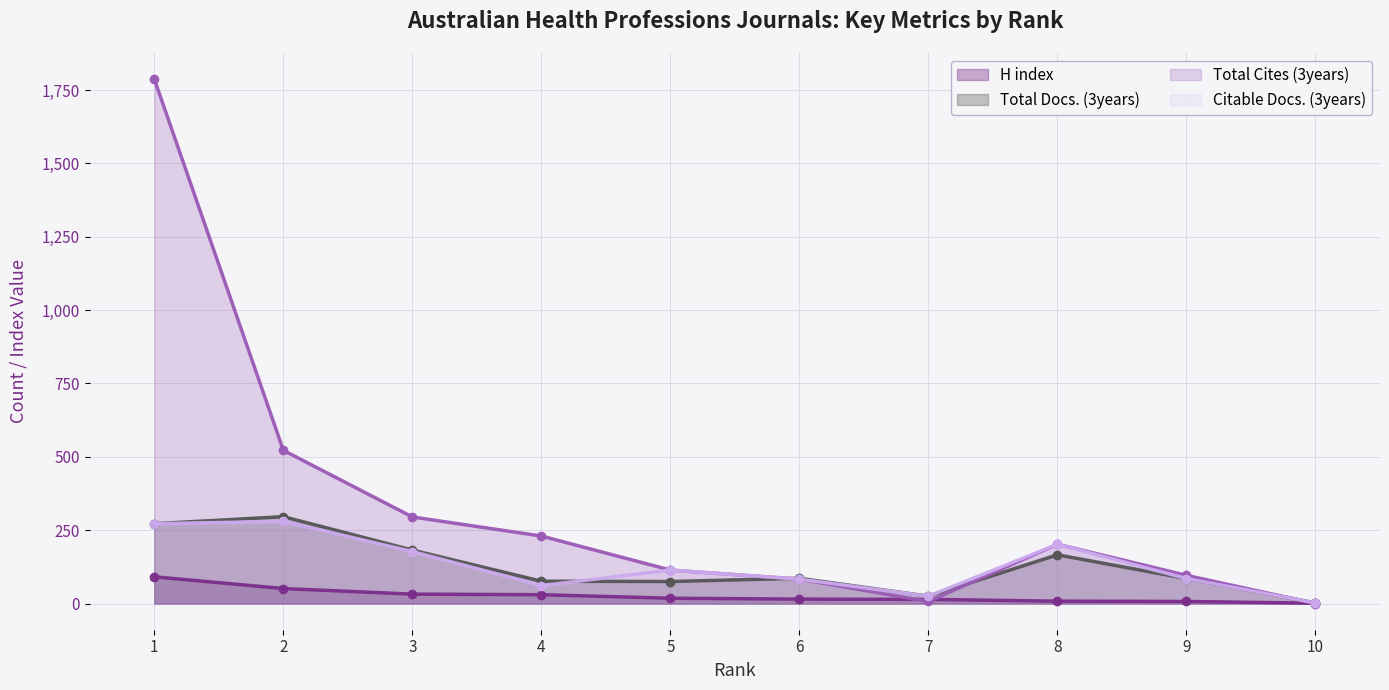

What is the minimum value for H index?

1